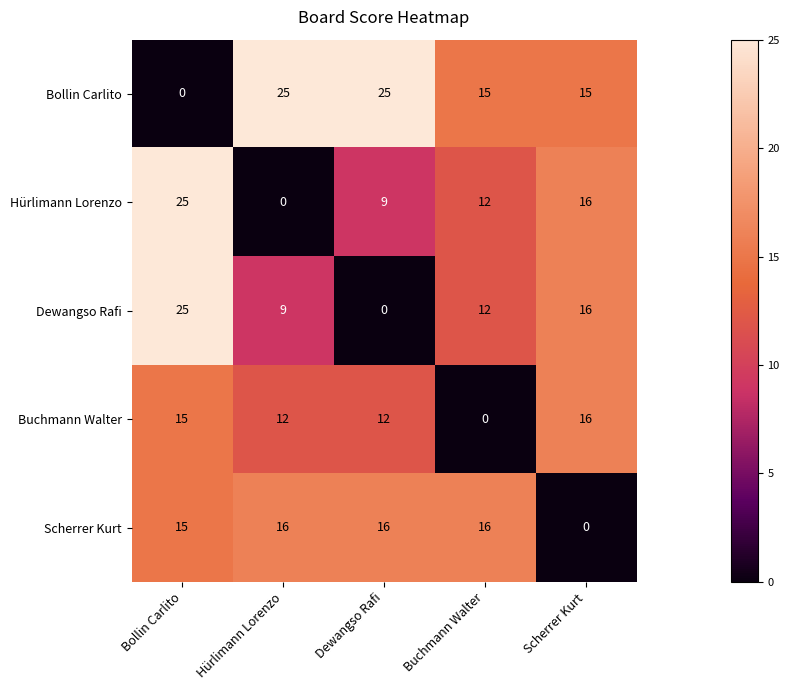

What is the greatest value displayed?

25